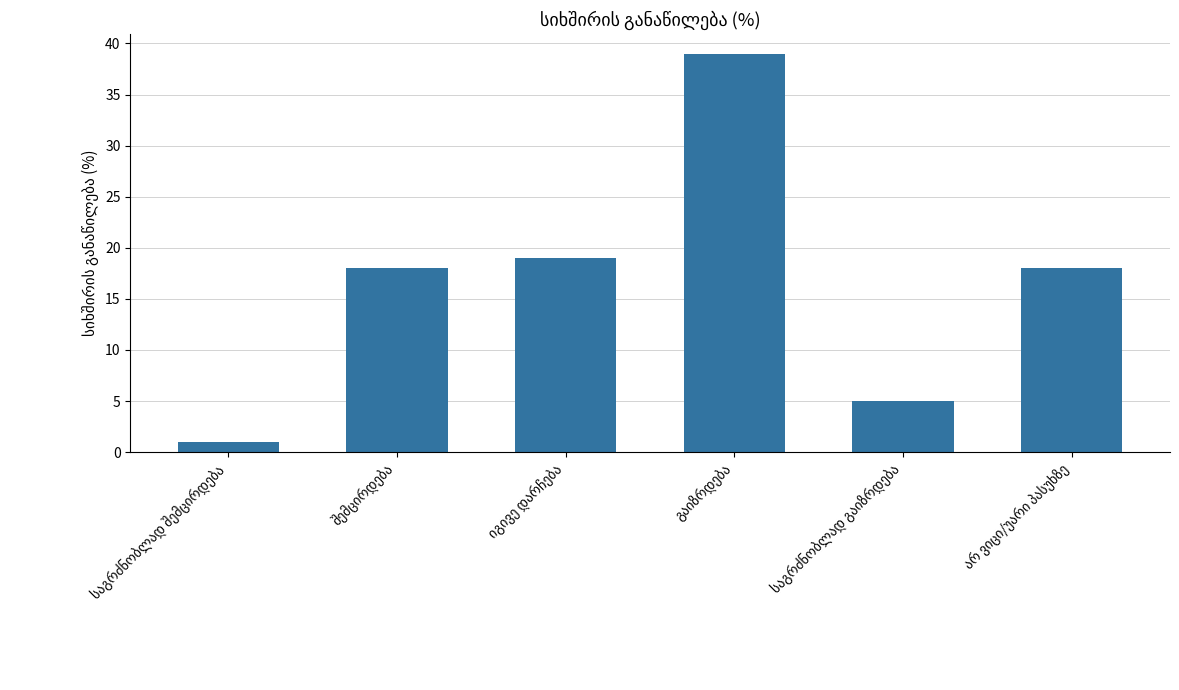

What is the greatest value displayed?

39